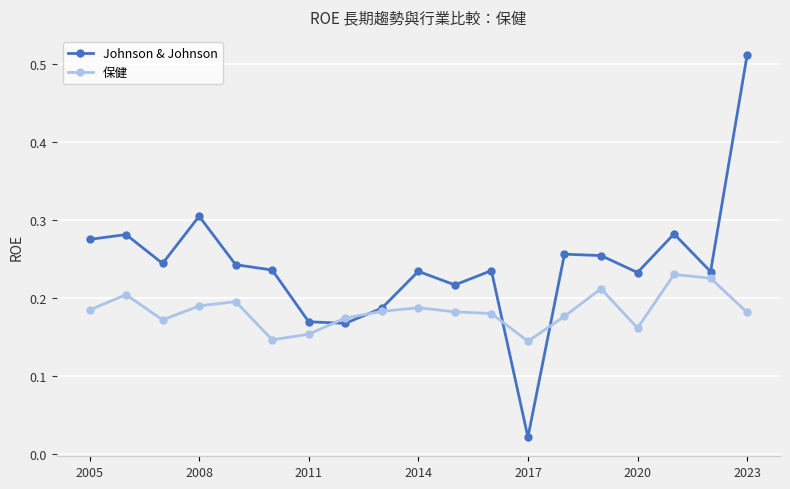

List the series in order of their peak value, lowest first.

保健, Johnson & Johnson